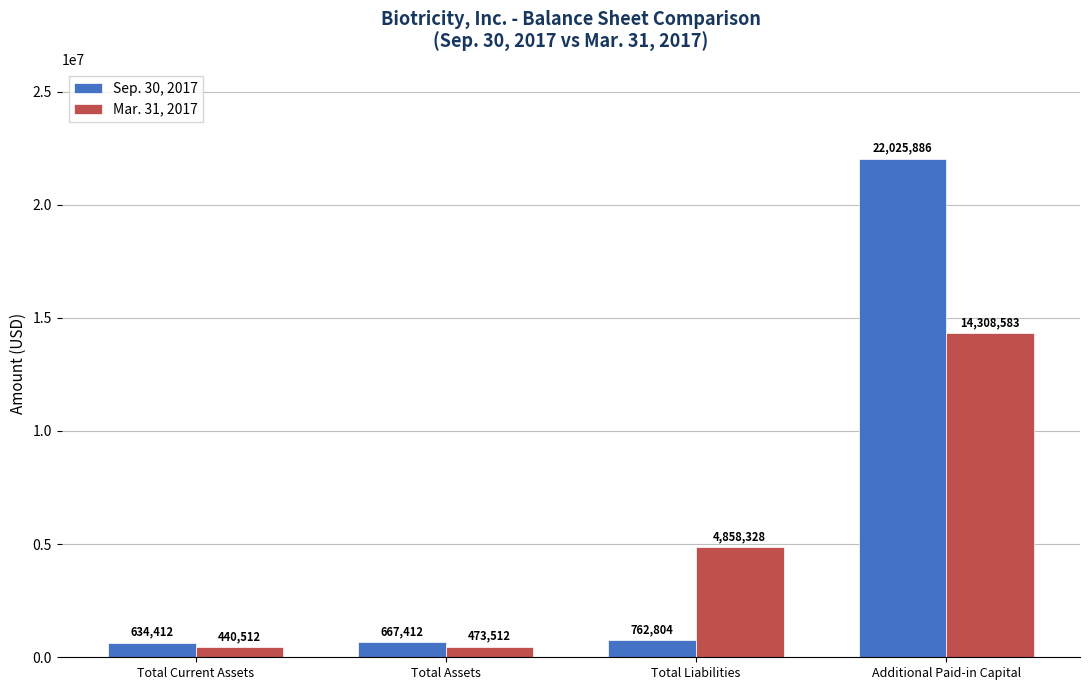

Is the value of Sep. 30, 2017 at Total Current Assets greater than the value of Mar. 31, 2017 at Total Current Assets?

Yes